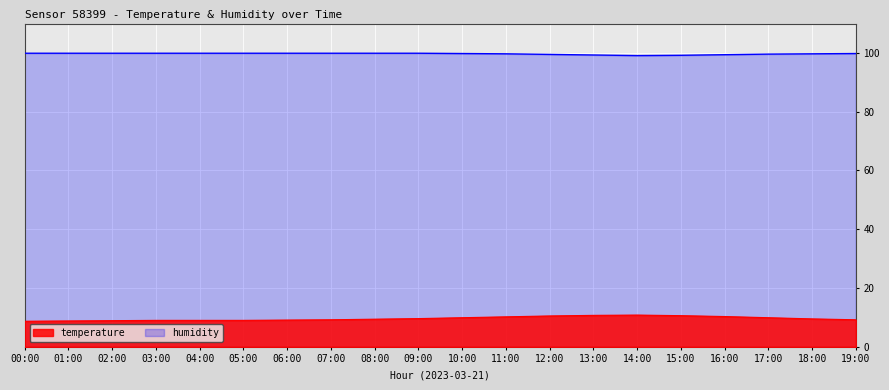

How many values in the temperature series are below 9?

3